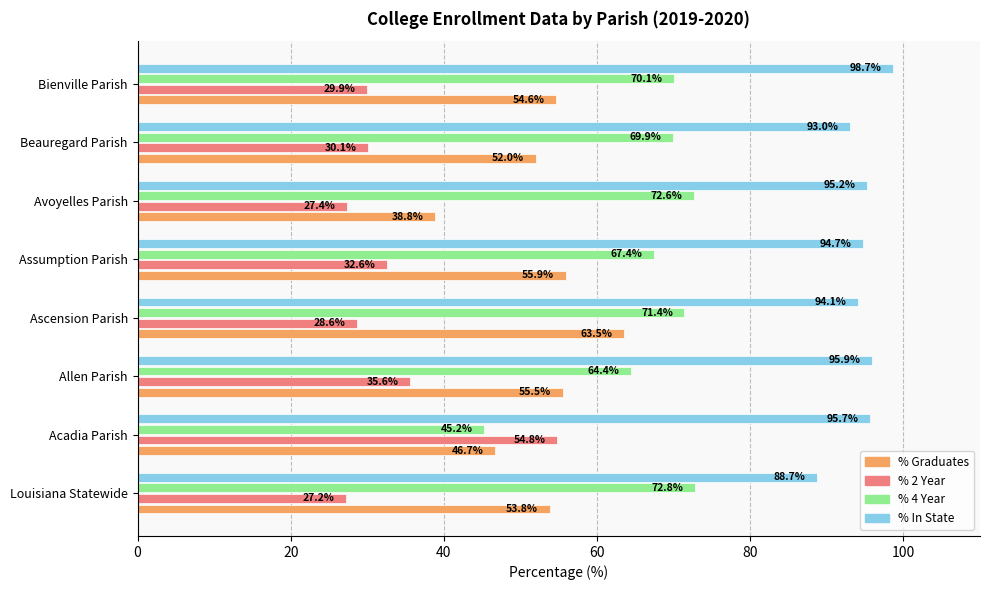

What is the difference between the highest and lowest values at Ascension Parish?

65.5